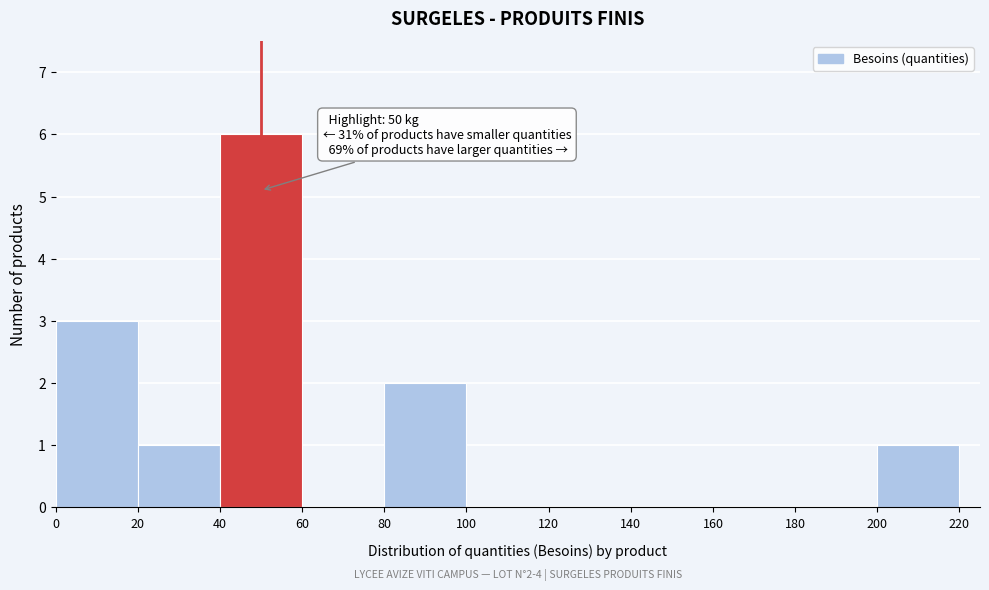

Over which range of the x-axis is the bar tallest?

40 to 60